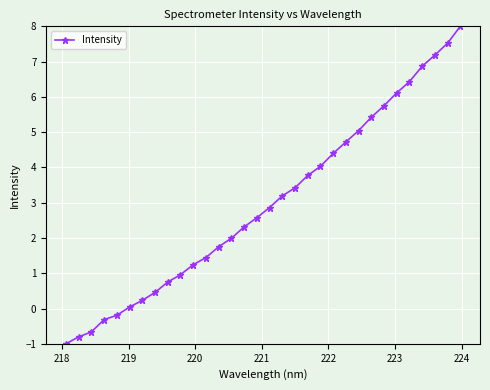

What is the value of the 18th point from the left?

3.2